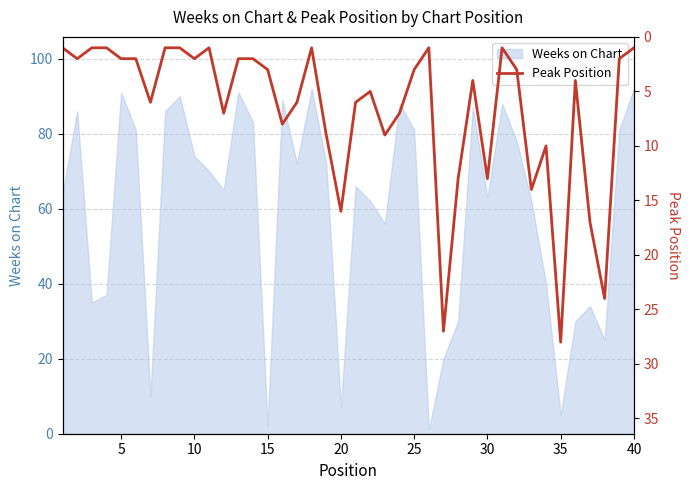

What is the maximum value for Weeks on Chart?

92